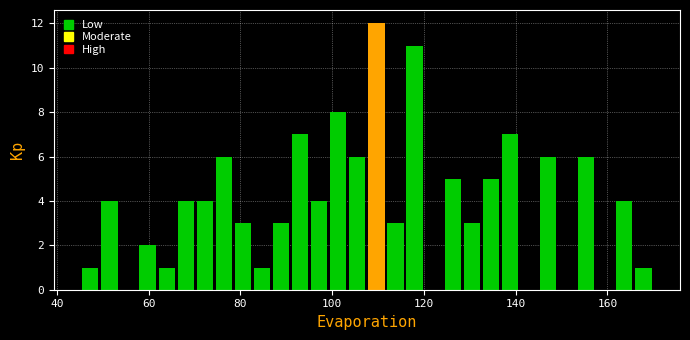

Read against the x-axis, roughly where is the centre of the tallest bar?

110